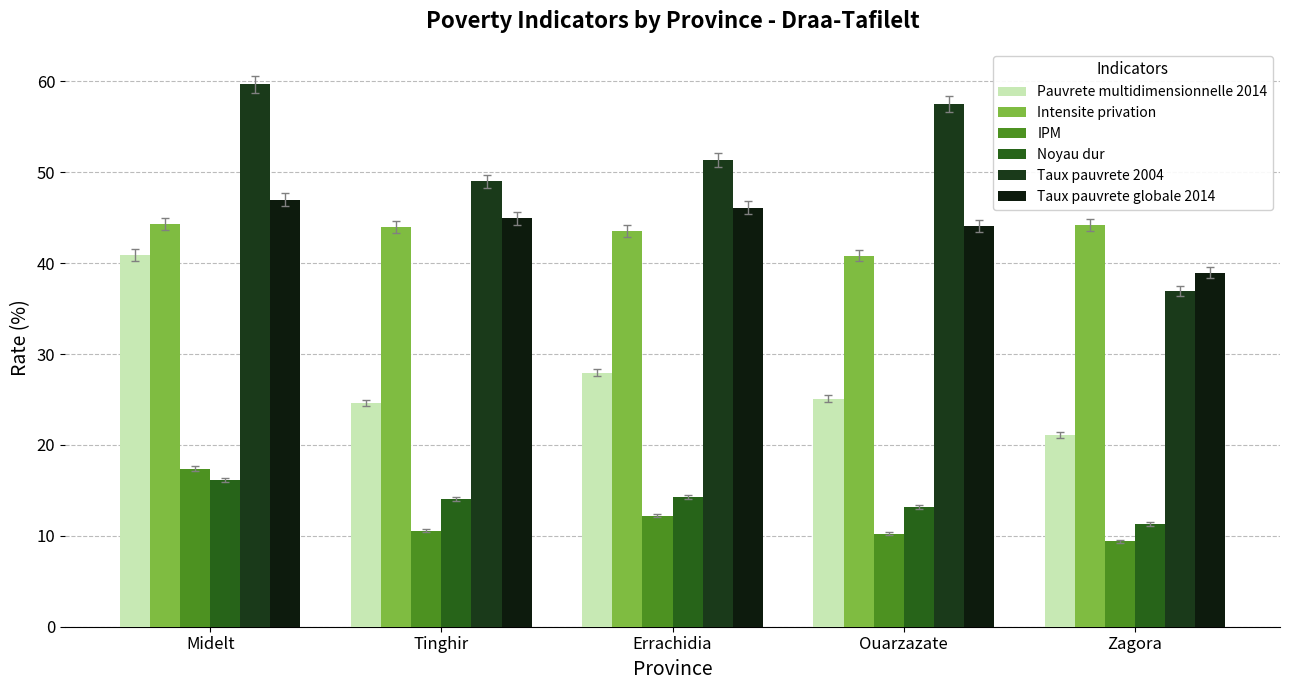

What value does the Noyau dur series have at Ouarzazate?

13.2